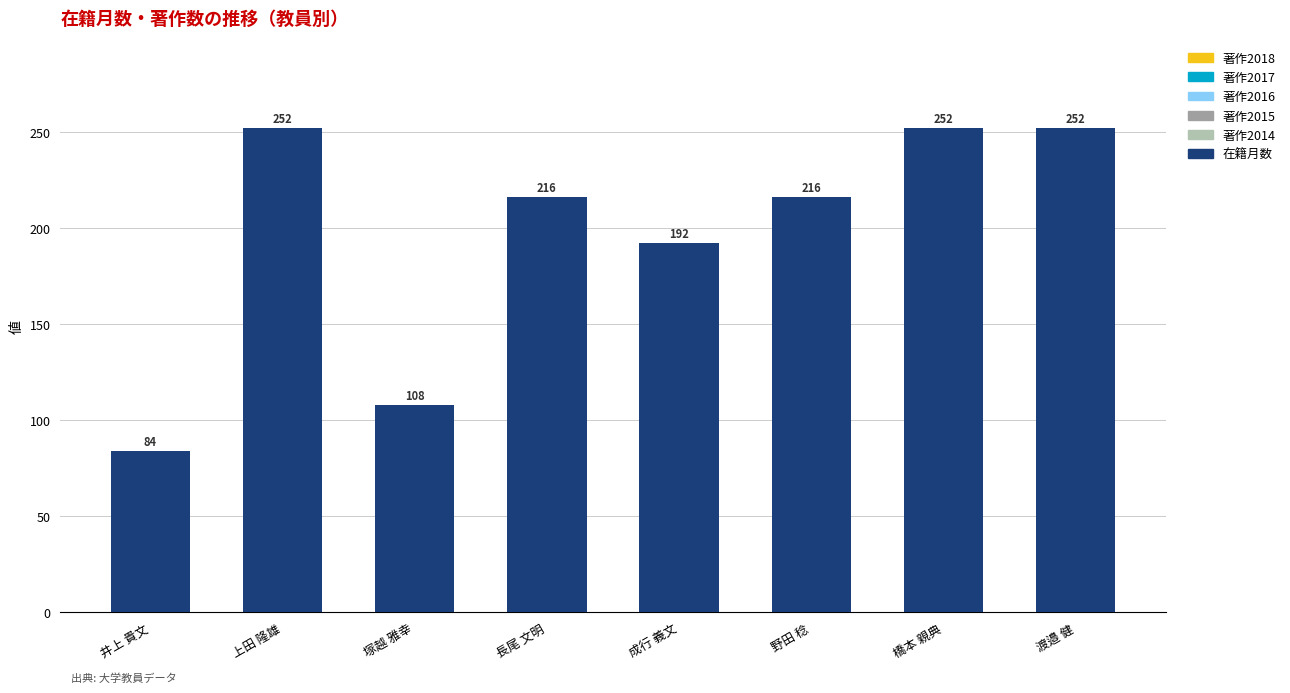

What is the change in value from 長尾 文明 to 渡邉 健?

+36